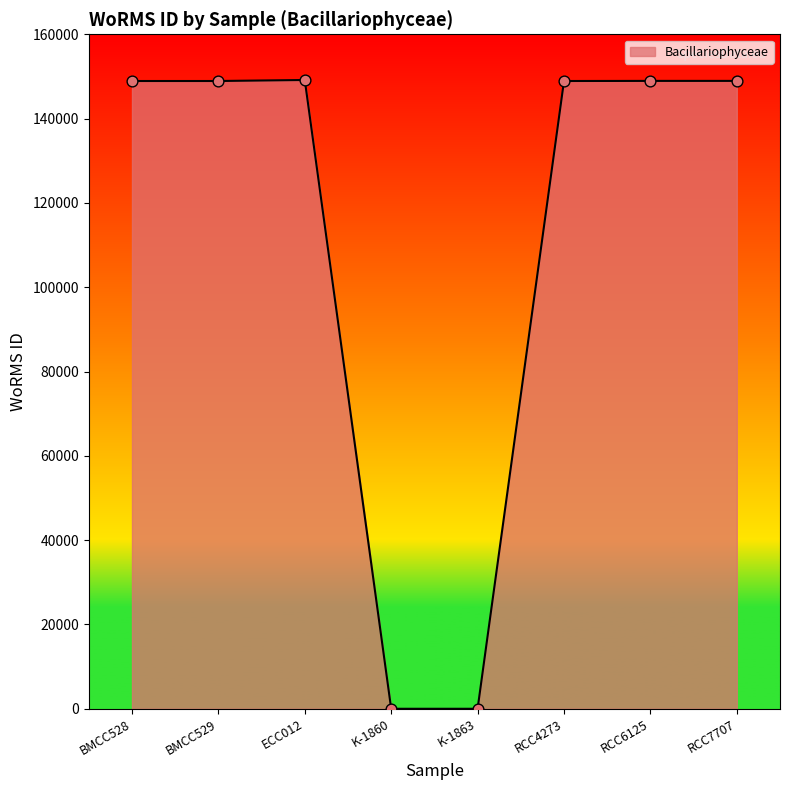

What is the change in value from BMCC529 to K-1863?

-148917